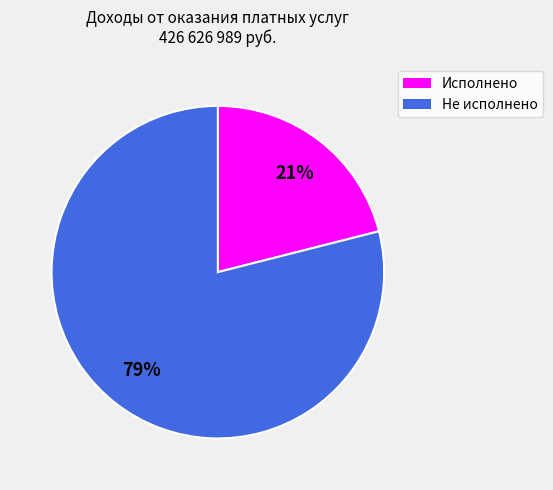

Is it true that Не исполнено is 79% of the pie?

True